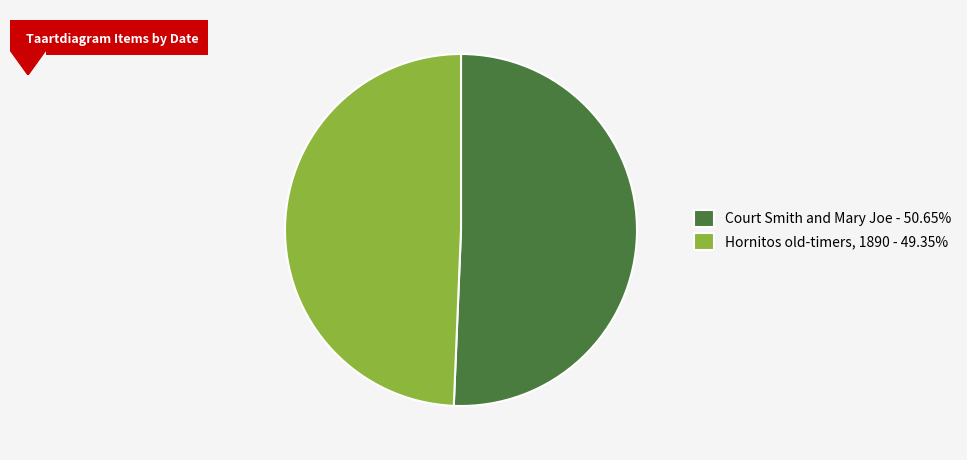

Do Court Smith and Mary Joe - 50.65% and Hornitos old-timers, 1890 - 49.35% together represent more than half of the pie?

Yes